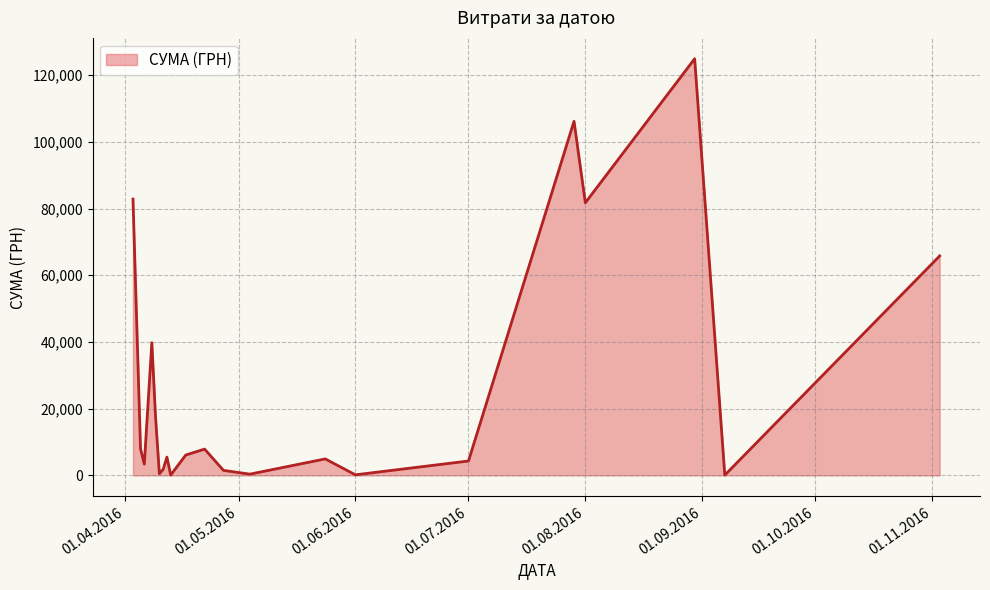

What is the greatest value displayed?

124904.8